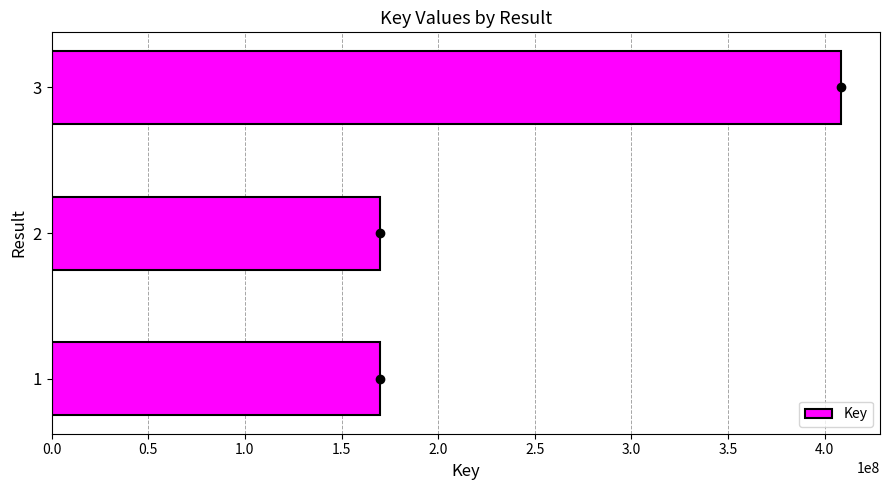

What is the change in value from 2 to 3?

+238534969